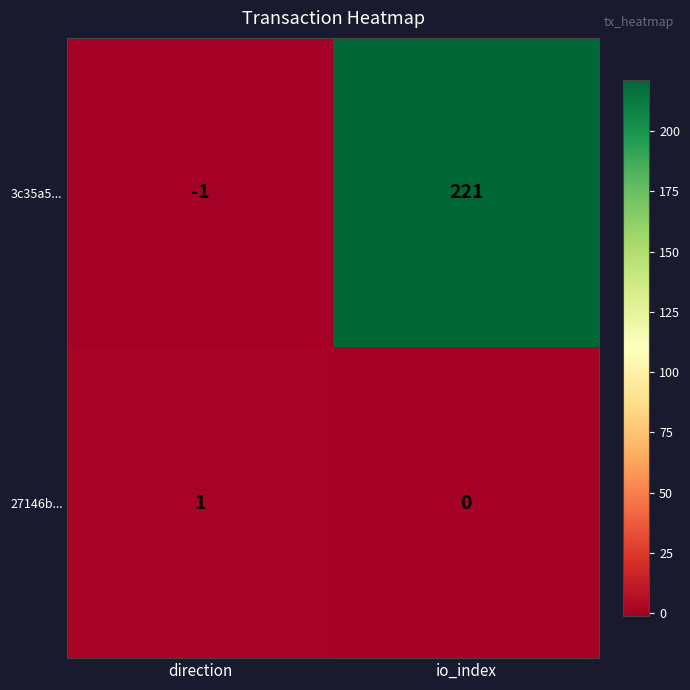

Reading right to left, what are all the values shown in this chart?

3c35a5...: io_index=221	direction=-1
27146b...: io_index=0	direction=1